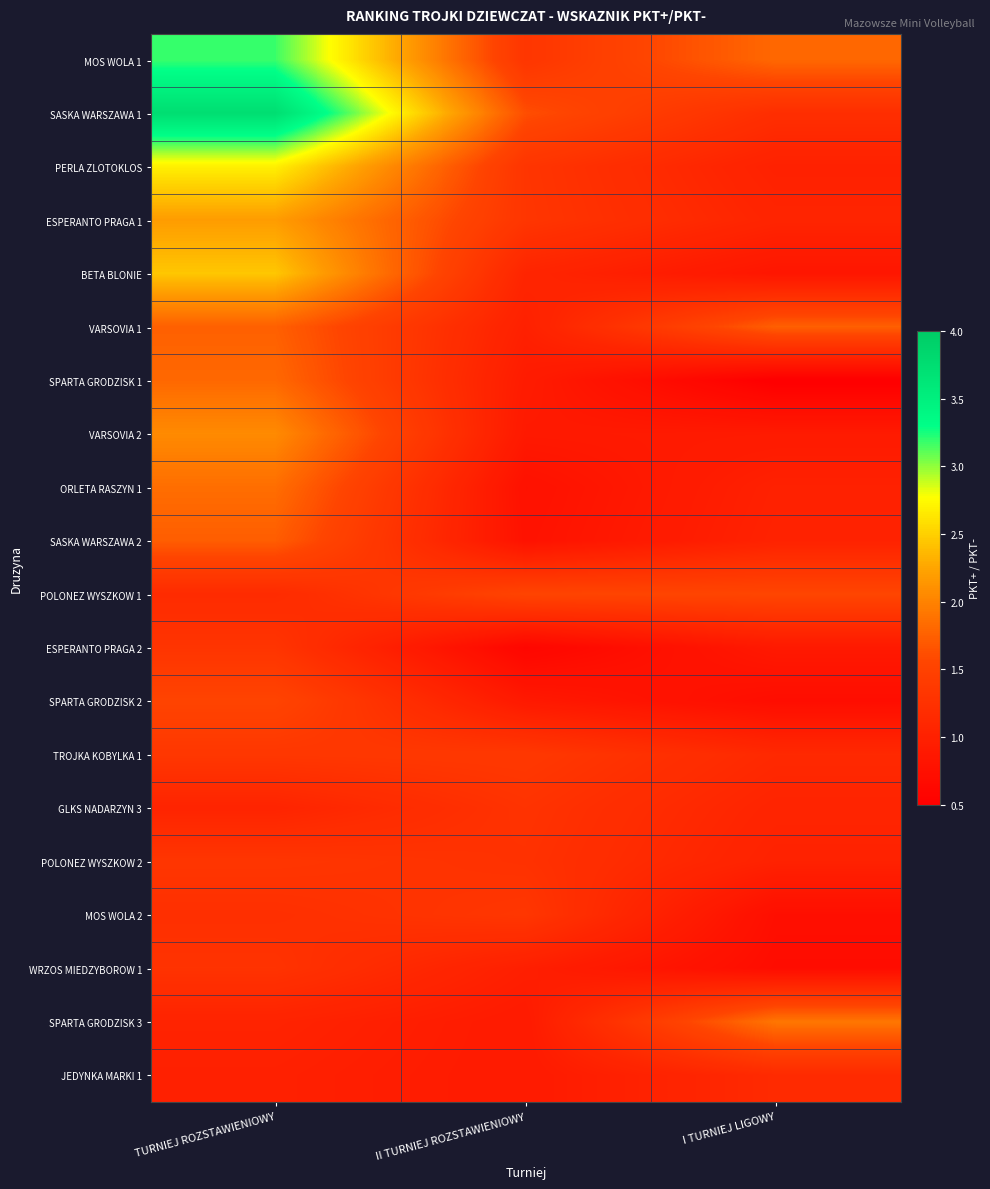

Reading left to right, extract all data points from this chart.

MOS WOLA 1: TURNIEJ ROZSTAWIENIOWY=3.2	II TURNIEJ ROZSTAWIENIOWY=1.3	I TURNIEJ LIGOWY=1.8
SASKA WARSZAWA 1: TURNIEJ ROZSTAWIENIOWY=3.8	II TURNIEJ ROZSTAWIENIOWY=1.6	I TURNIEJ LIGOWY=1.2
PERLA ZLOTOKLOS: TURNIEJ ROZSTAWIENIOWY=2.7	II TURNIEJ ROZSTAWIENIOWY=1.3	I TURNIEJ LIGOWY=1.0
ESPERANTO PRAGA 1: TURNIEJ ROZSTAWIENIOWY=2.2	II TURNIEJ ROZSTAWIENIOWY=1.3	I TURNIEJ LIGOWY=1.1
BETA BLONIE: TURNIEJ ROZSTAWIENIOWY=2.5	II TURNIEJ ROZSTAWIENIOWY=1.1	I TURNIEJ LIGOWY=0.8
VARSOVIA 1: TURNIEJ ROZSTAWIENIOWY=1.8	II TURNIEJ ROZSTAWIENIOWY=1.0	I TURNIEJ LIGOWY=1.8
SPARTA GRODZISK 1: TURNIEJ ROZSTAWIENIOWY=1.8	II TURNIEJ ROZSTAWIENIOWY=0.9	I TURNIEJ LIGOWY=0.5
VARSOVIA 2: TURNIEJ ROZSTAWIENIOWY=2.1	II TURNIEJ ROZSTAWIENIOWY=0.9	I TURNIEJ LIGOWY=0.9
ORLETA RASZYN 1: TURNIEJ ROZSTAWIENIOWY=1.9	II TURNIEJ ROZSTAWIENIOWY=0.8	I TURNIEJ LIGOWY=1.0
SASKA WARSZAWA 2: TURNIEJ ROZSTAWIENIOWY=1.7	II TURNIEJ ROZSTAWIENIOWY=0.8	I TURNIEJ LIGOWY=1.0
POLONEZ WYSZKOW 1: TURNIEJ ROZSTAWIENIOWY=1.2	II TURNIEJ ROZSTAWIENIOWY=1.5	I TURNIEJ LIGOWY=1.6
ESPERANTO PRAGA 2: TURNIEJ ROZSTAWIENIOWY=1.3	II TURNIEJ ROZSTAWIENIOWY=0.6	I TURNIEJ LIGOWY=0.9
SPARTA GRODZISK 2: TURNIEJ ROZSTAWIENIOWY=1.5	II TURNIEJ ROZSTAWIENIOWY=0.9	I TURNIEJ LIGOWY=0.7
TROJKA KOBYLKA 1: TURNIEJ ROZSTAWIENIOWY=1.3	II TURNIEJ ROZSTAWIENIOWY=1.4	I TURNIEJ LIGOWY=1.1
GLKS NADARZYN 3: TURNIEJ ROZSTAWIENIOWY=1.1	II TURNIEJ ROZSTAWIENIOWY=1.3	I TURNIEJ LIGOWY=1.1
POLONEZ WYSZKOW 2: TURNIEJ ROZSTAWIENIOWY=1.3	II TURNIEJ ROZSTAWIENIOWY=1.3	I TURNIEJ LIGOWY=1.0
MOS WOLA 2: TURNIEJ ROZSTAWIENIOWY=1.2	II TURNIEJ ROZSTAWIENIOWY=1.3	I TURNIEJ LIGOWY=0.7
WRZOS MIEDZYBOROW 1: TURNIEJ ROZSTAWIENIOWY=1.3	II TURNIEJ ROZSTAWIENIOWY=1.0	I TURNIEJ LIGOWY=0.7
SPARTA GRODZISK 3: TURNIEJ ROZSTAWIENIOWY=1.0	II TURNIEJ ROZSTAWIENIOWY=0.9	I TURNIEJ LIGOWY=1.9
JEDYNKA MARKI 1: TURNIEJ ROZSTAWIENIOWY=1.0	II TURNIEJ ROZSTAWIENIOWY=0.9	I TURNIEJ LIGOWY=1.1